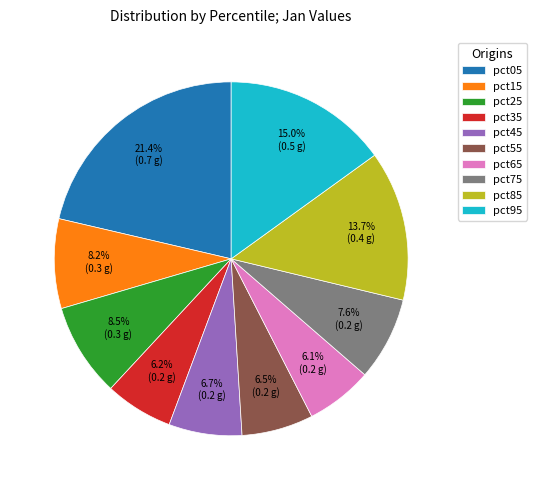

To the nearest percent, what is the difference between the largest and smallest slice percentages?

15%